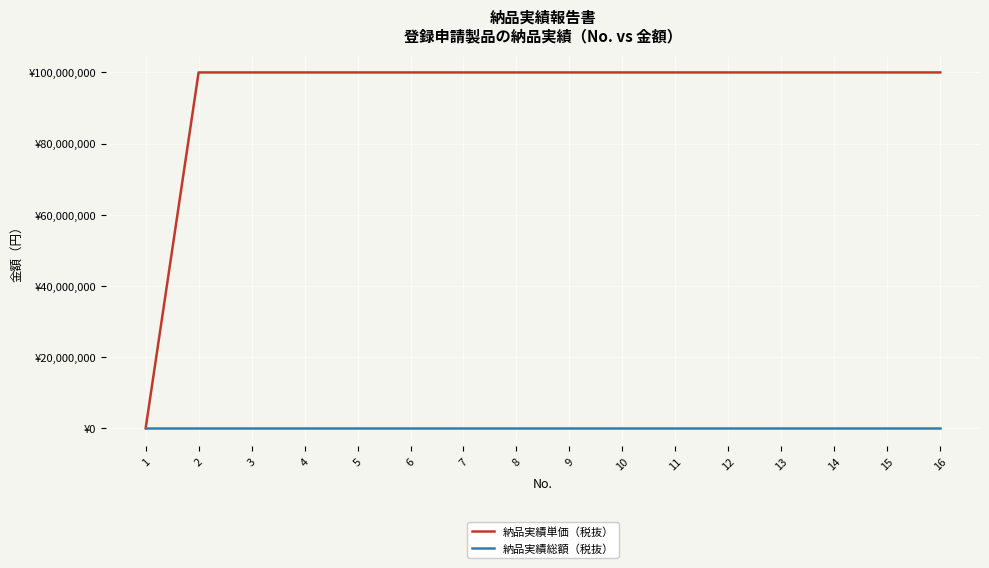

What is the value of the 納品実績単価（税抜） point at the 15th from the left?

99999999